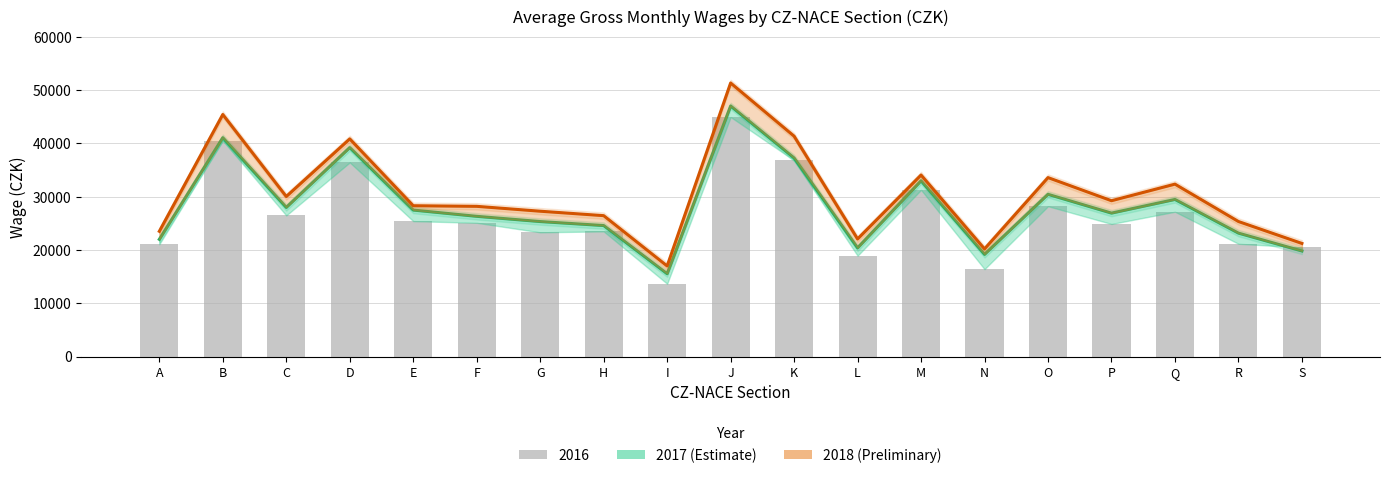

How many groups of bars are there?

19